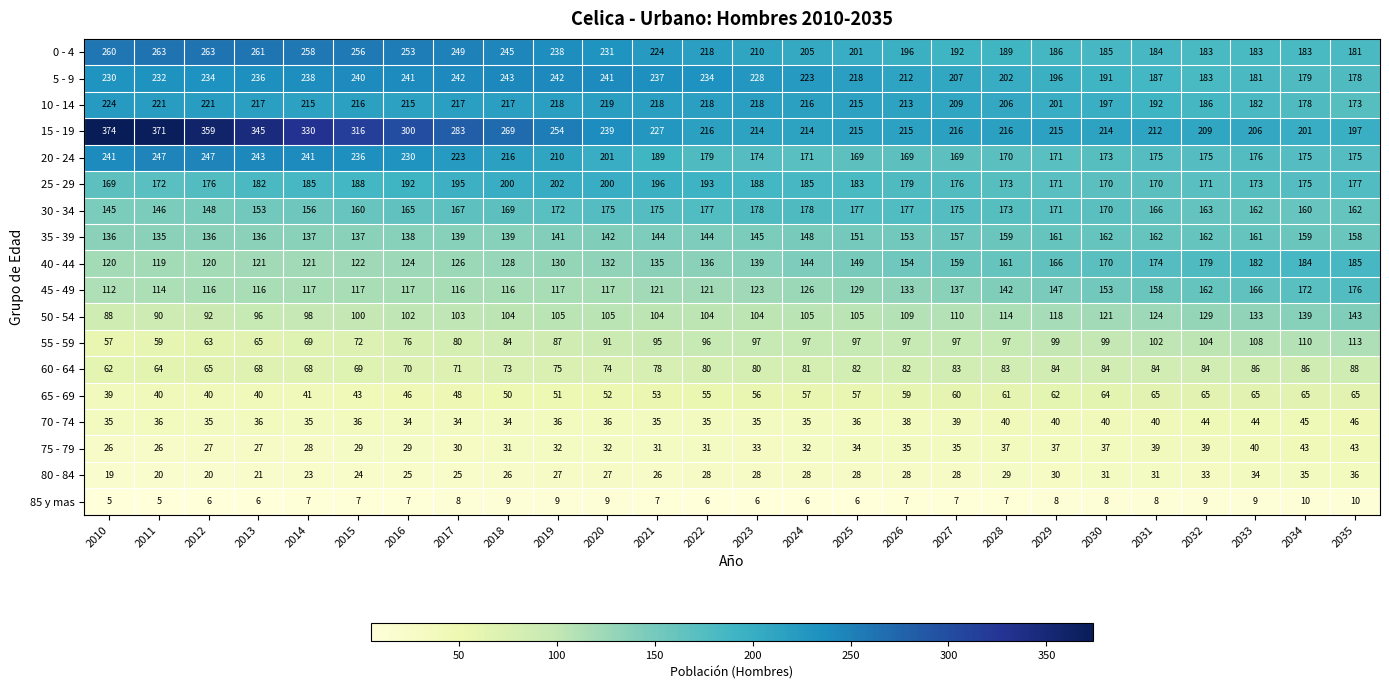

Read the 45 - 49 value at 2023.

123